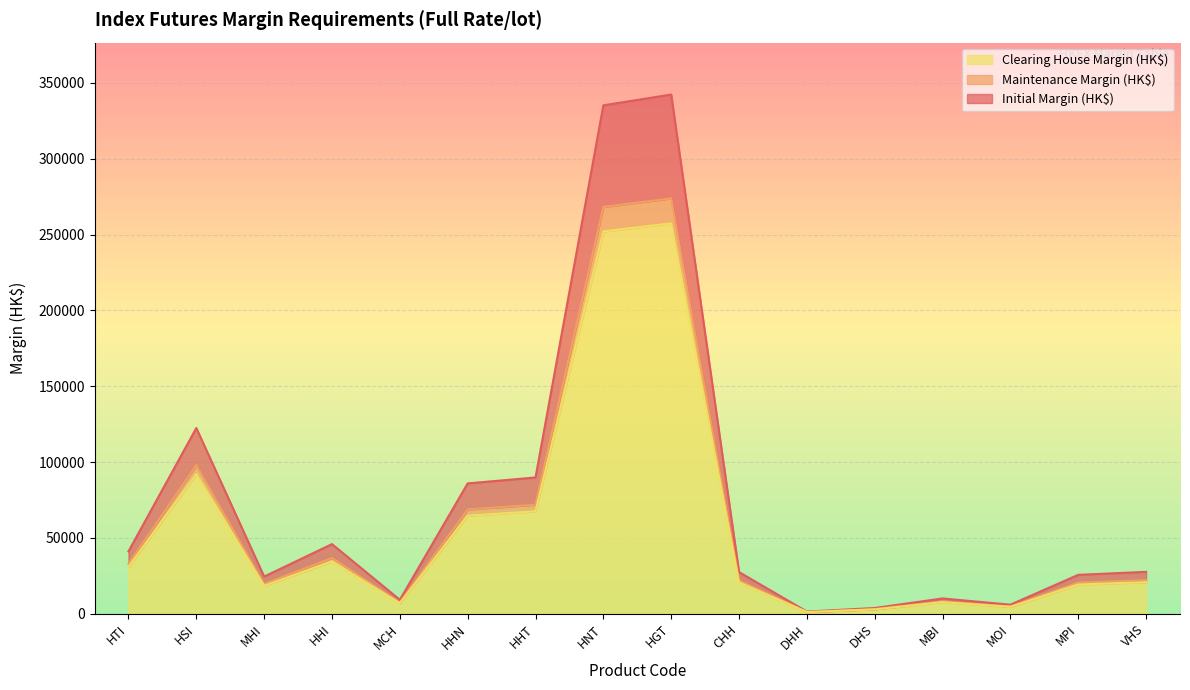

What is the label of the 14th point from the left?

MOI